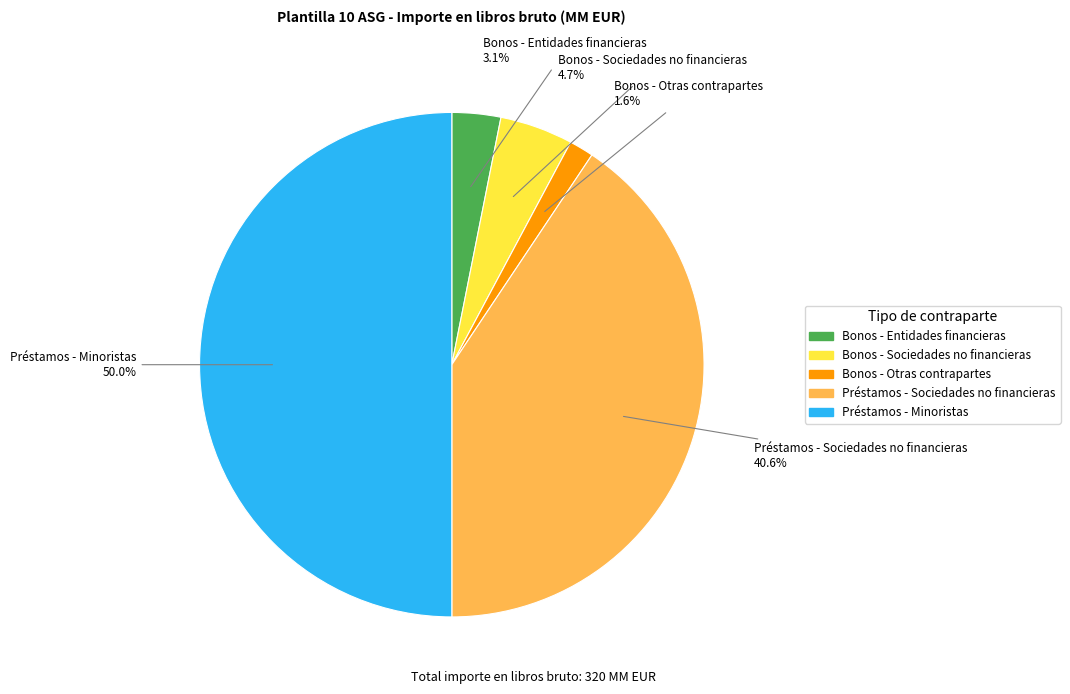

Does Préstamos - Sociedades no financieras account for over 50% of the chart?

No